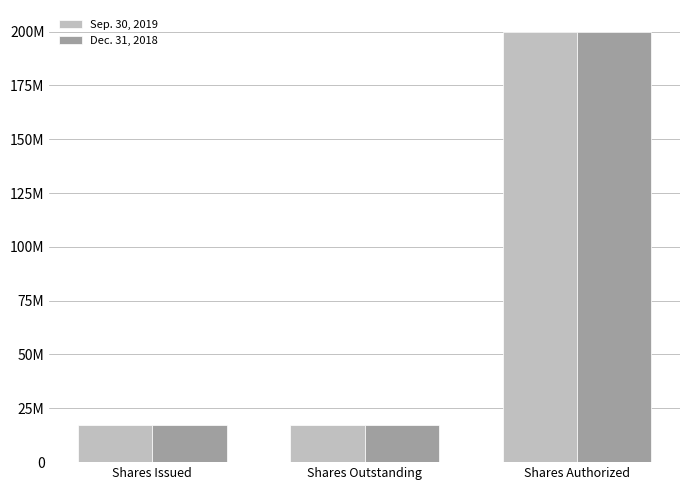

Reading right to left, transcribe all the data shown in this chart.

Sep. 30, 2019: Shares Authorized=200000000	Shares Outstanding=17376236	Shares Issued=17376236
Dec. 31, 2018: Shares Authorized=200000000	Shares Outstanding=17376236	Shares Issued=17376236